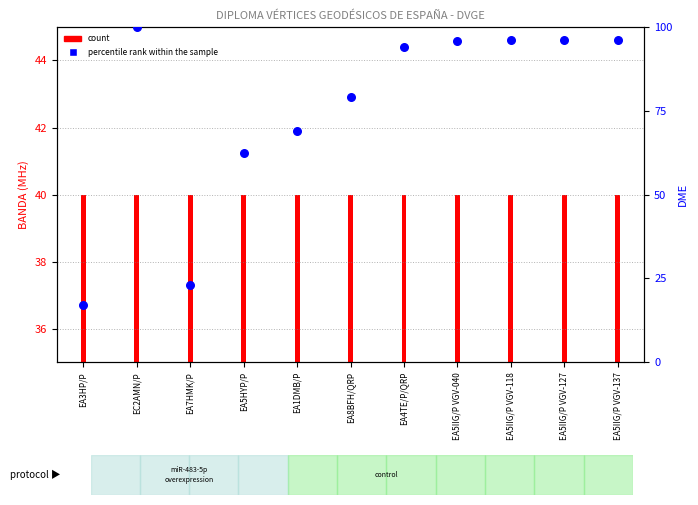

What are all the series names shown in the legend?

count, percentile rank within the sample